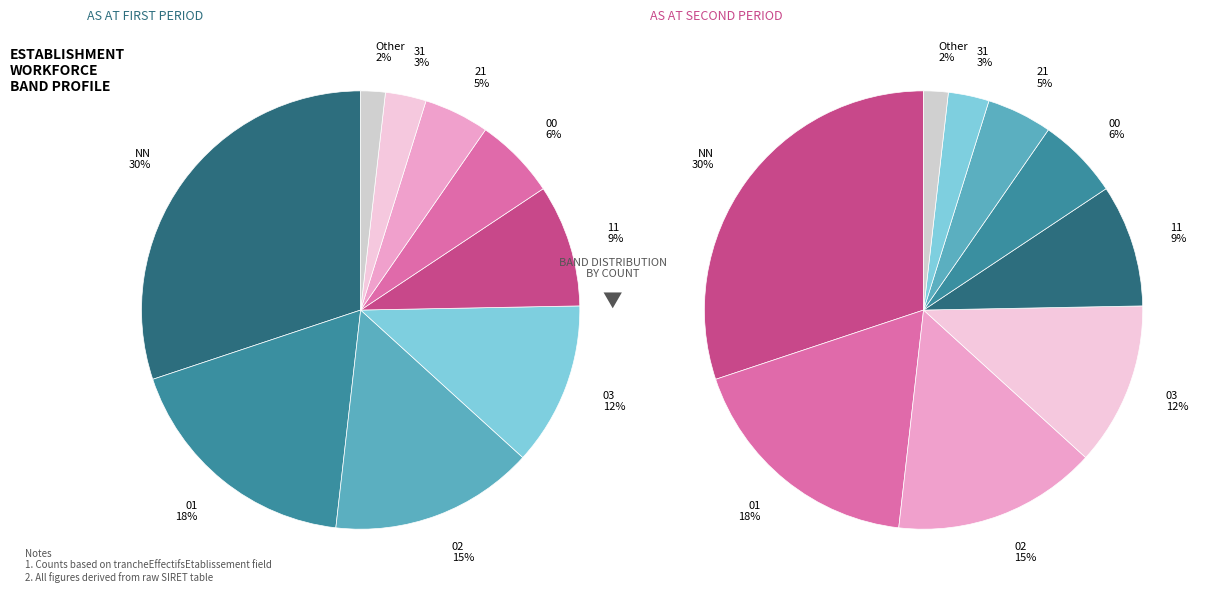

What is the largest slice in the pie chart?

NN